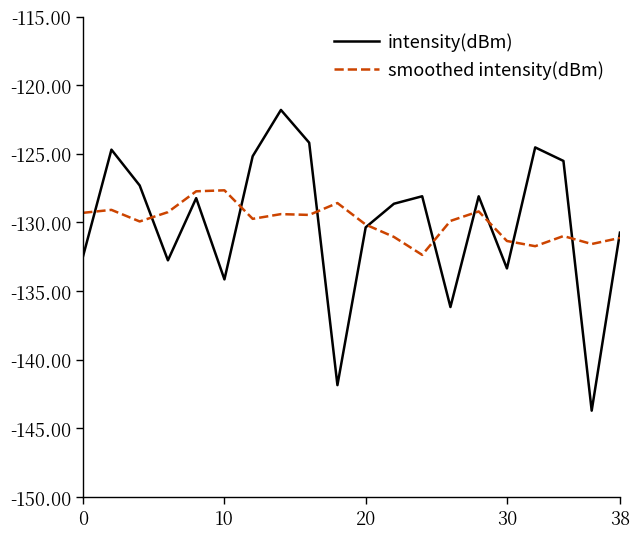

Which series ends up on top after the final intersection of intensity(dBm) and smoothed intensity(dBm)?

intensity(dBm)